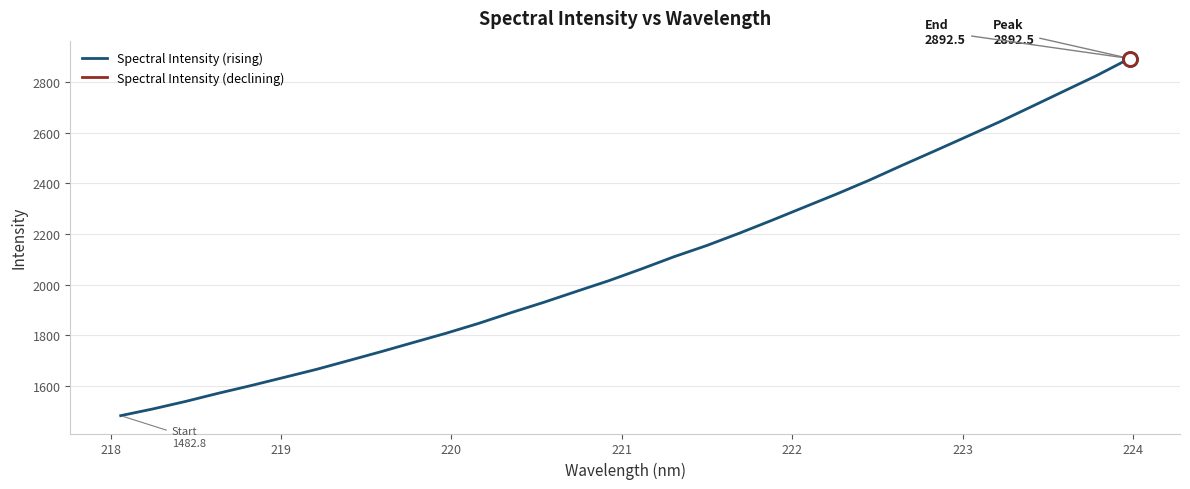

What is the lowest value of the Spectral Intensity (rising) series?

1482.8